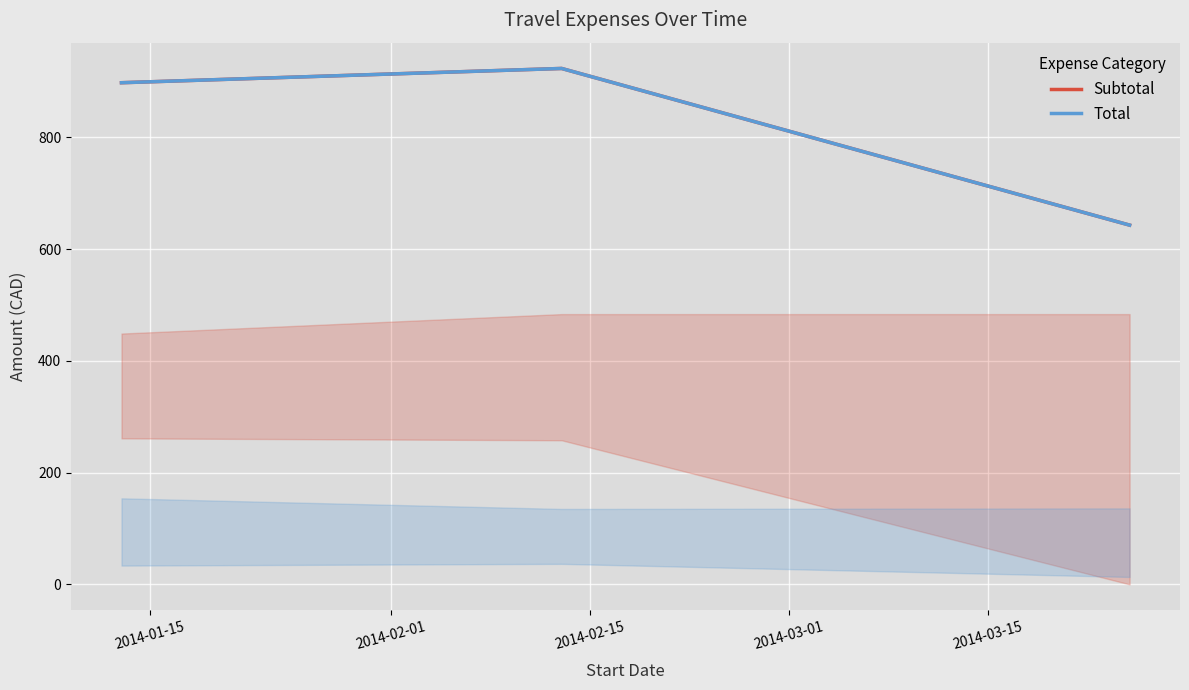

What is the value of the Subtotal point at the 3rd from the left?

643.0